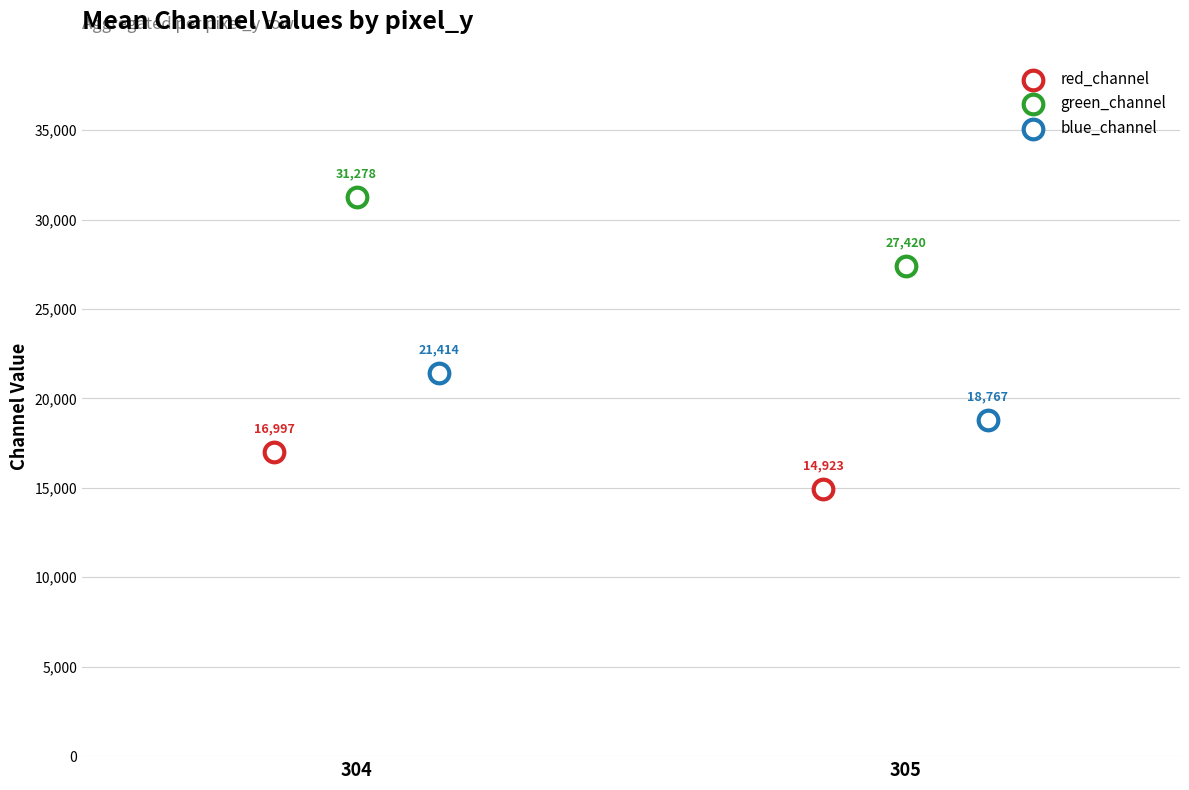

Which series contains the highest Y value?

green_channel